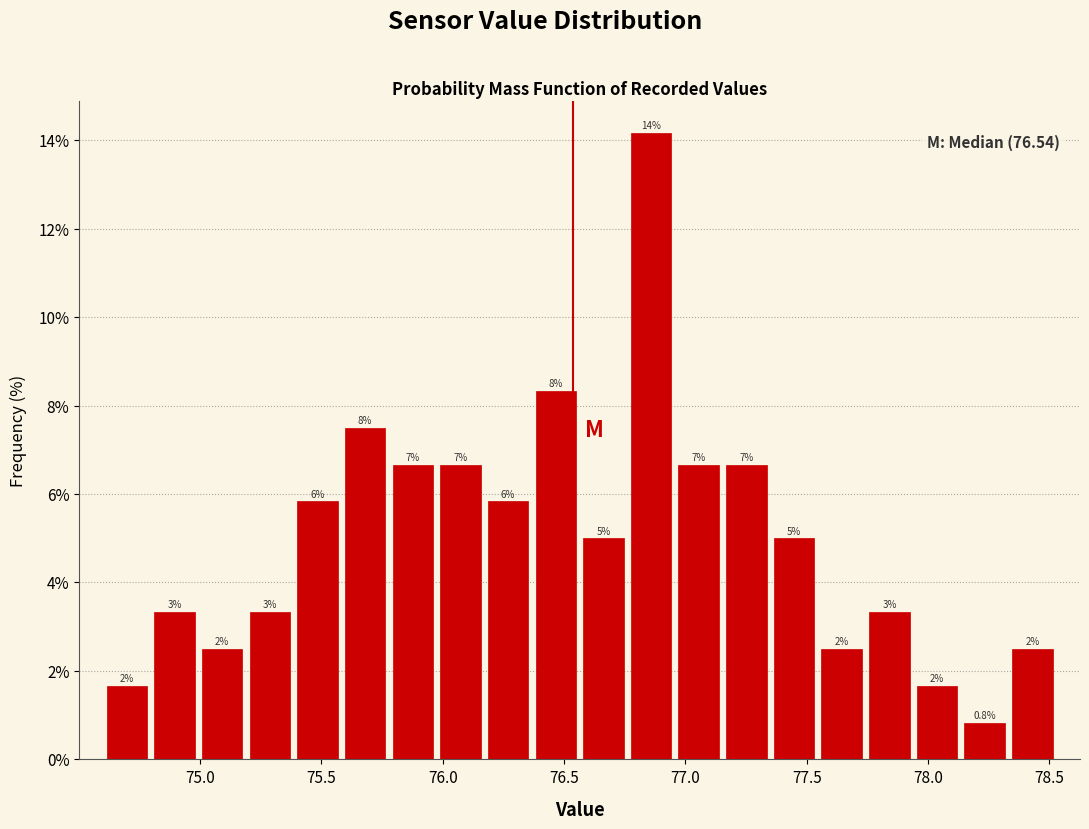

Read against the x-axis, roughly where is the centre of the tallest bar?

76.85